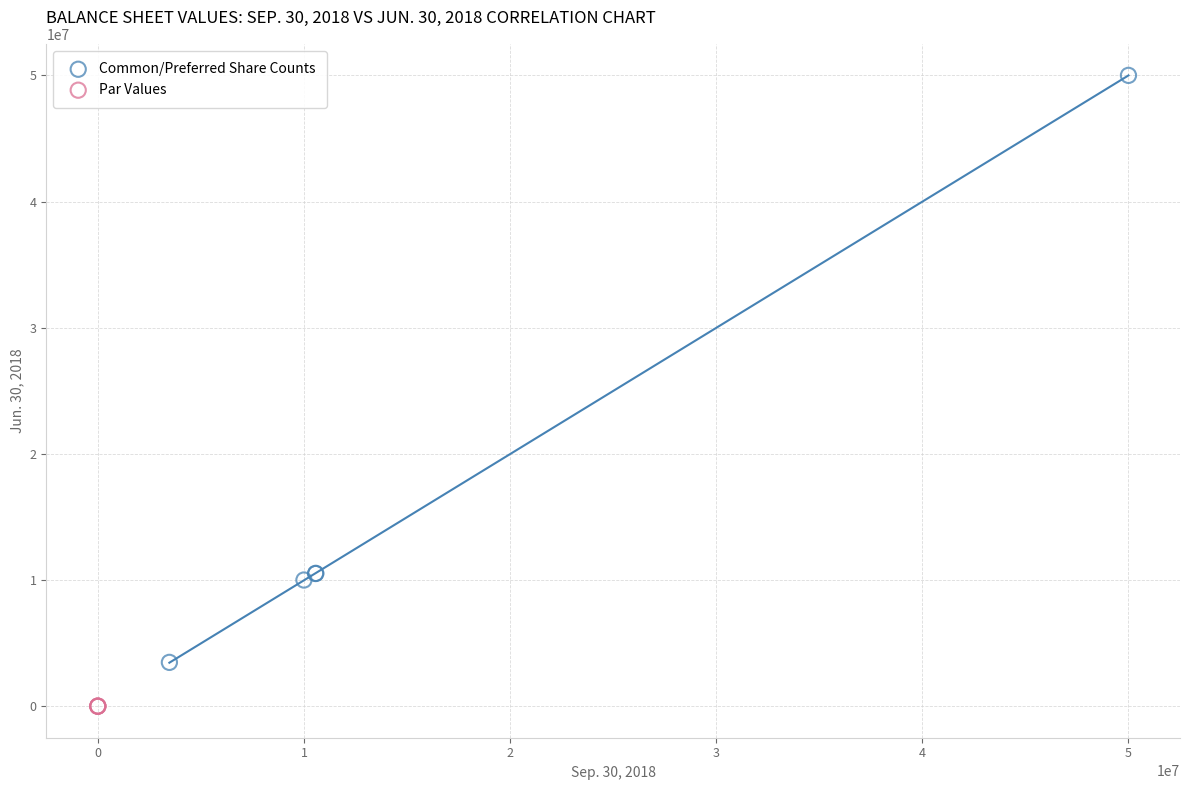

Which series reaches the maximum Y coordinate?

Common/Preferred Share Counts